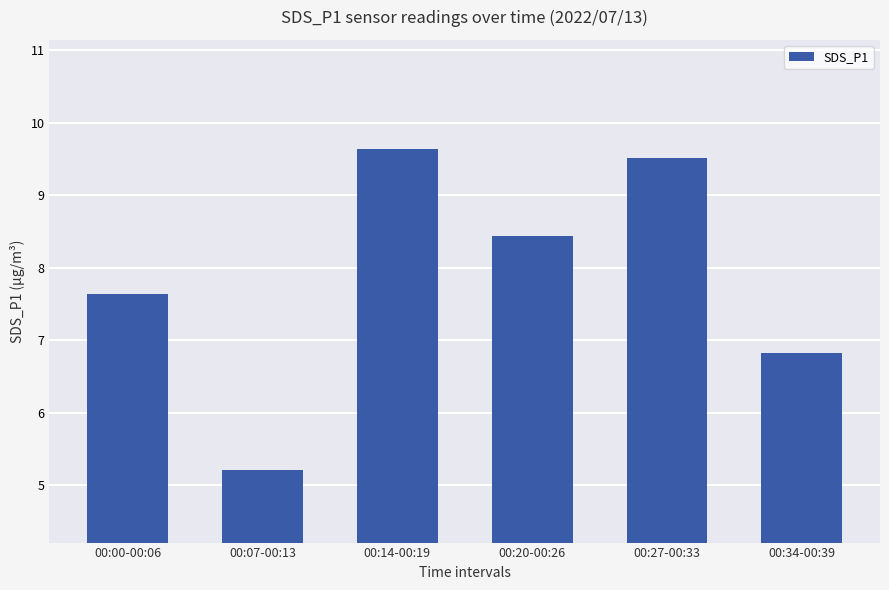

What is the change in value from 00:14-00:19 to 00:34-00:39?

-2.8